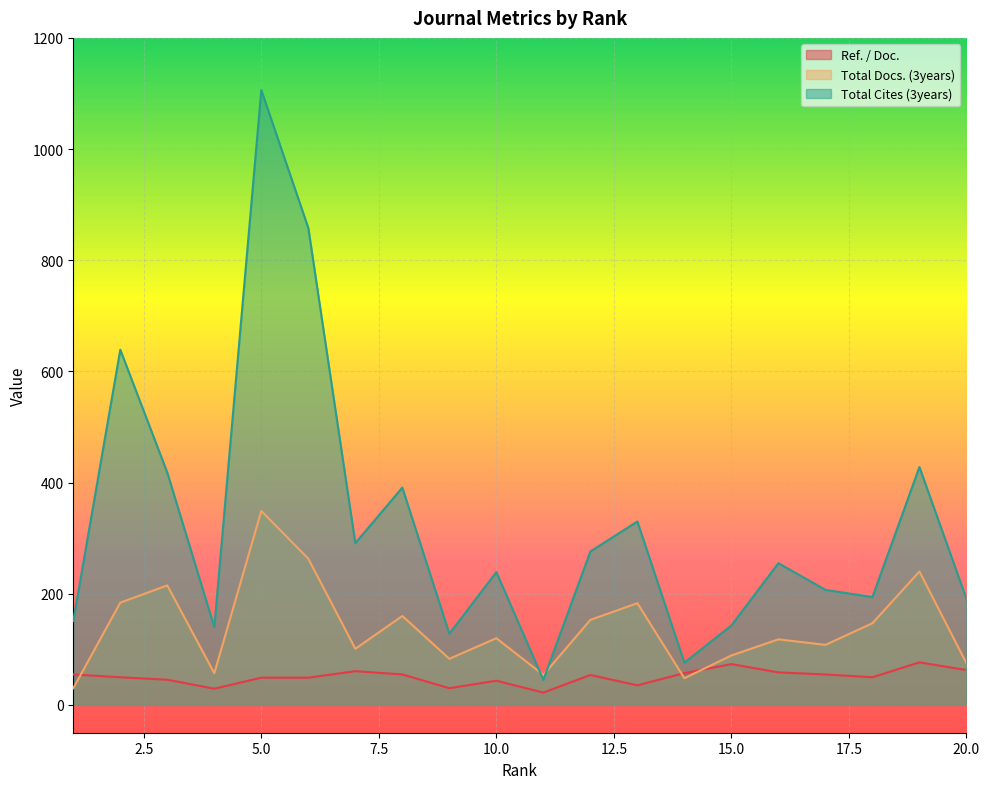

Which series ends up on top after the final intersection of Ref. / Doc. and Total Docs. (3years)?

Total Docs. (3years)